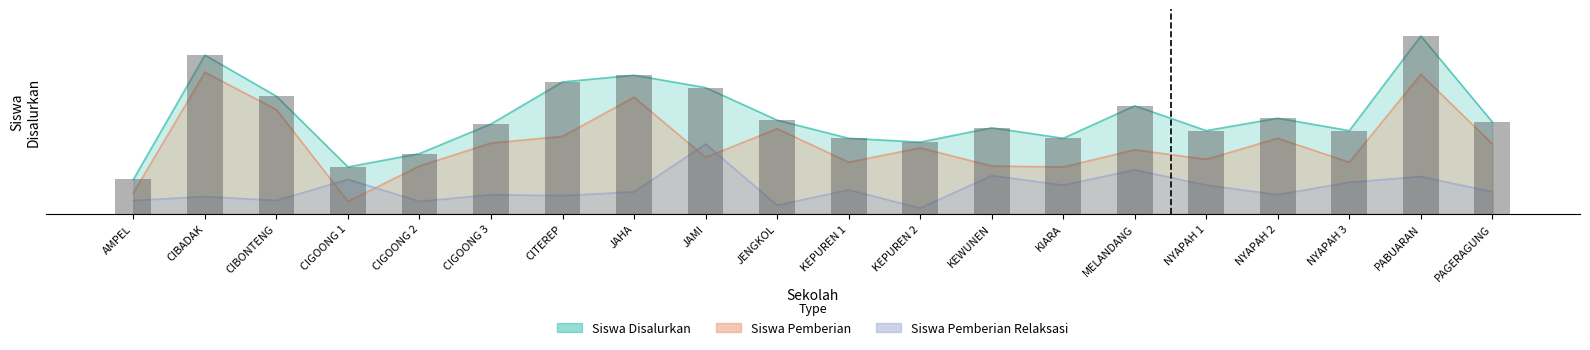

Which series has the largest range (max minus min)?

Siswa Disalurkan